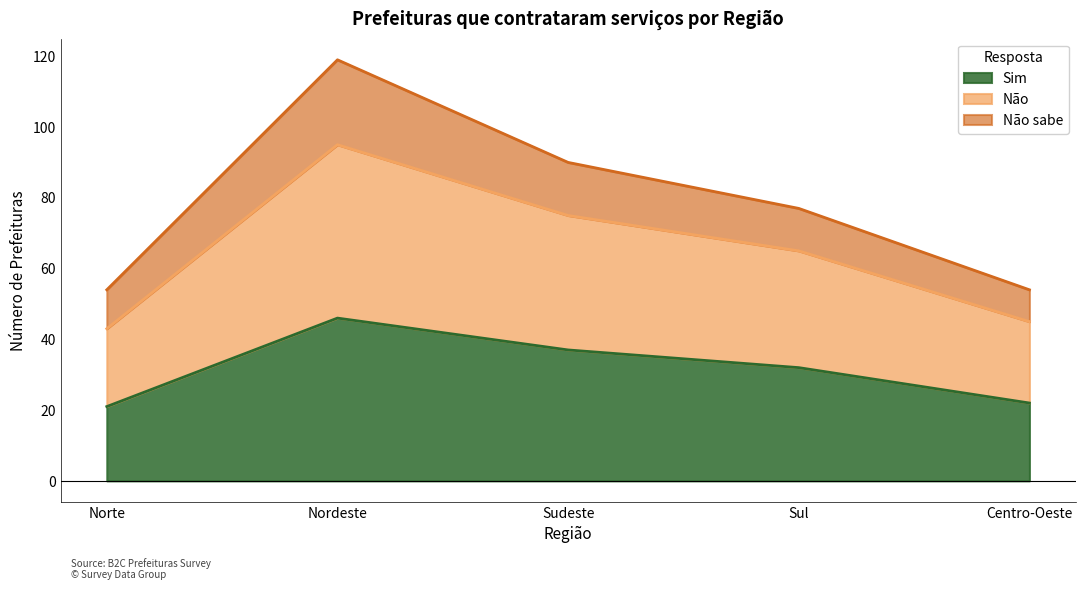

What is the highest value of the Sim series?

46